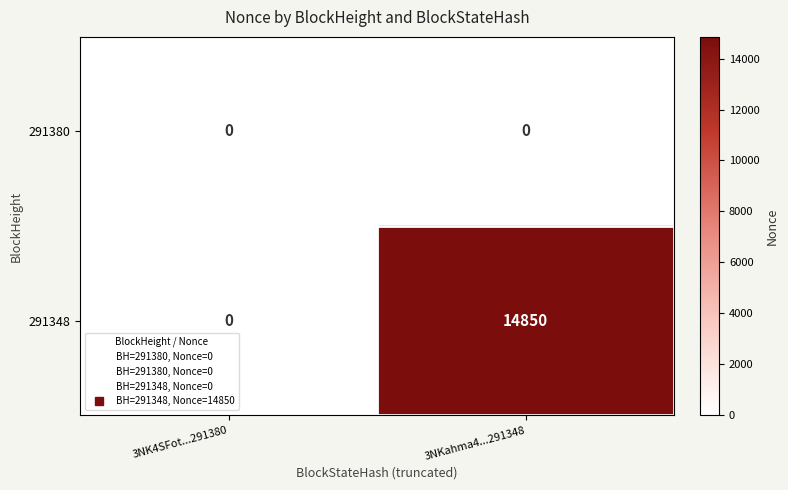

Rank the series by their average value, from highest to lowest.

291348, 291380